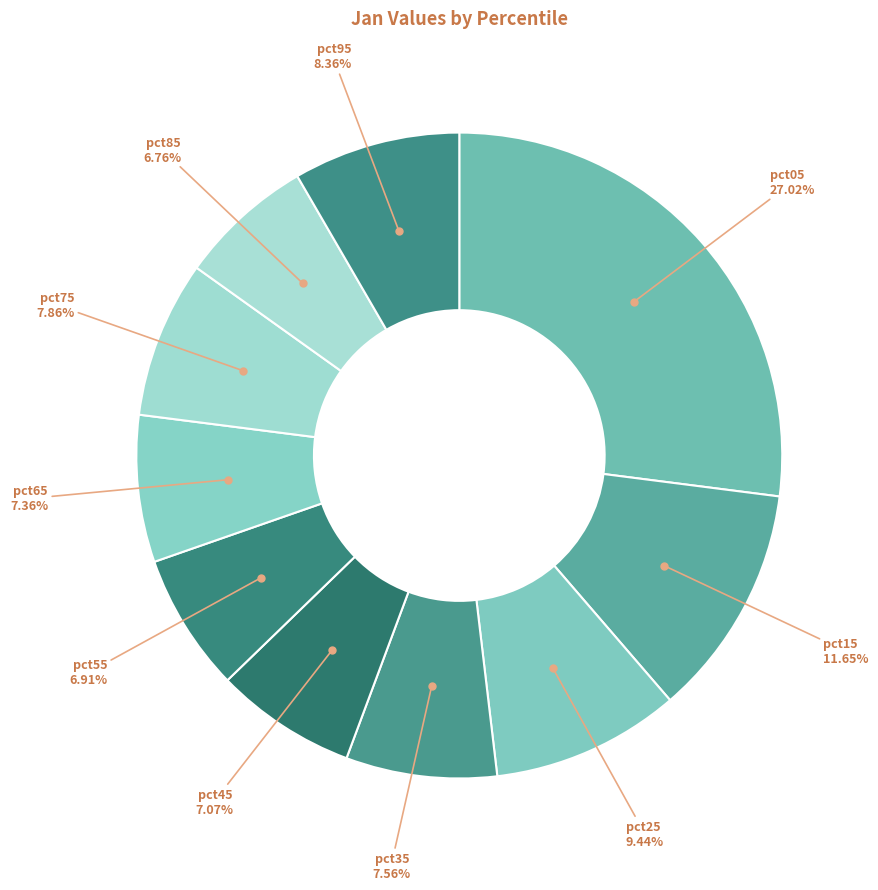

To the nearest percent, what is the difference between the largest and smallest slice percentages?

20%